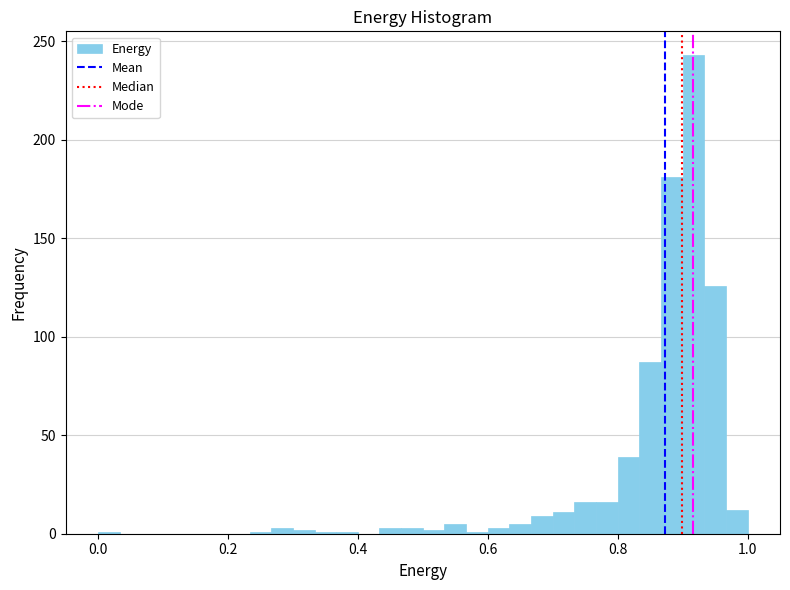

Read against the x-axis, roughly where is the centre of the tallest bar?

0.92